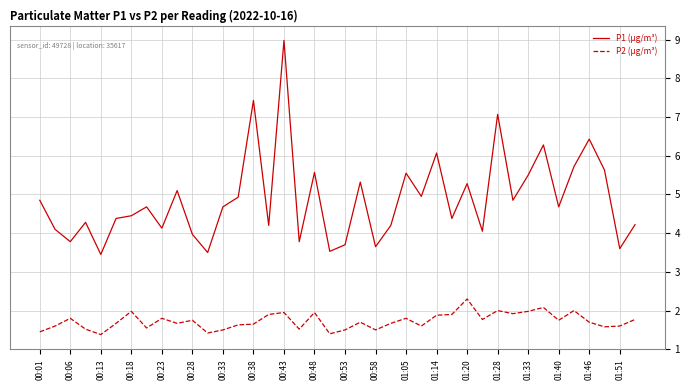

What are all the series names shown in the legend?

P1 (µg/m³), P2 (µg/m³)